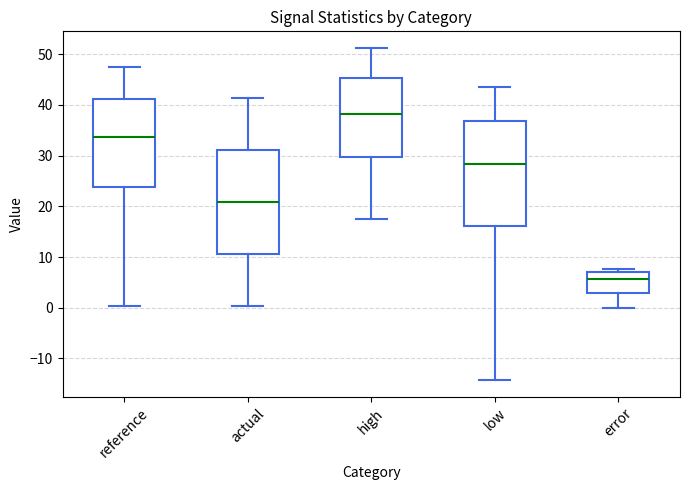

Reading left to right, read every box against the y-axis: the position of its median line, the range the box covers, and the ends of its whiskers. The values are not printed on the chart, so give them approximately, as read against the axis.

reference: median 34, box 24 to 41, whiskers 0 to 48
actual: median 21, box 11 to 31, whiskers 0 to 41
high: median 38, box 30 to 45, whiskers 17 to 51
low: median 28, box 16 to 37, whiskers -14 to 44
error: median 6, box 3 to 7, whiskers 0 to 8